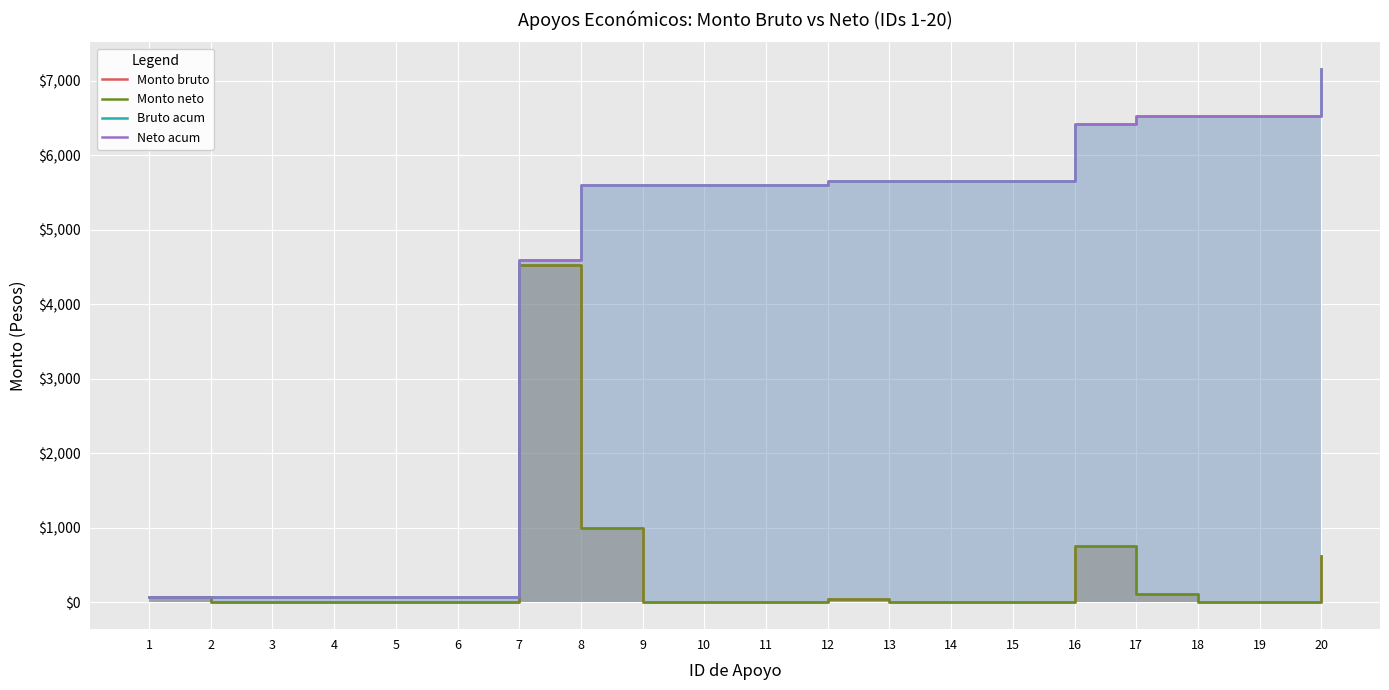

Read the Neto acum value at 2.

74.8